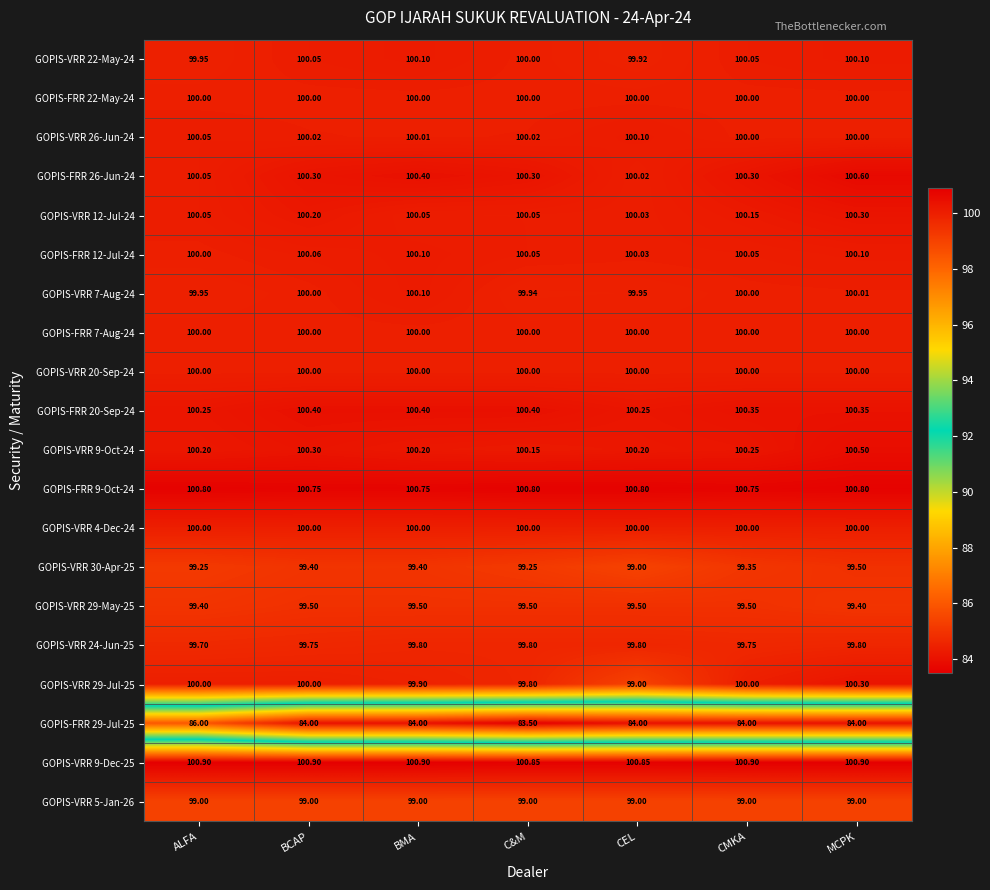

Is the value of GOPIS-FRR 12-Jul-24 at ALFA greater than the value of GOPIS-VRR 29-Jul-25 at MCPK?

No